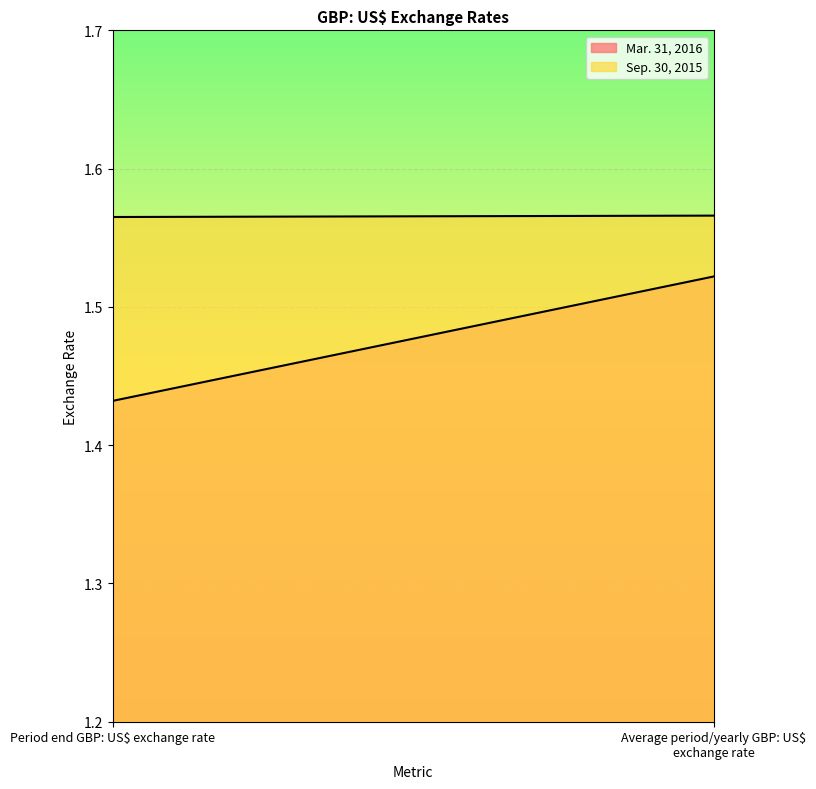

Reading left to right, extract all data points from this chart.

Mar. 31, 2016: Period end GBP: US$ exchange rate=1.4	Average period/yearly GBP: US$ exchange rate=1.5
Sep. 30, 2015: Period end GBP: US$ exchange rate=1.6	Average period/yearly GBP: US$ exchange rate=1.6